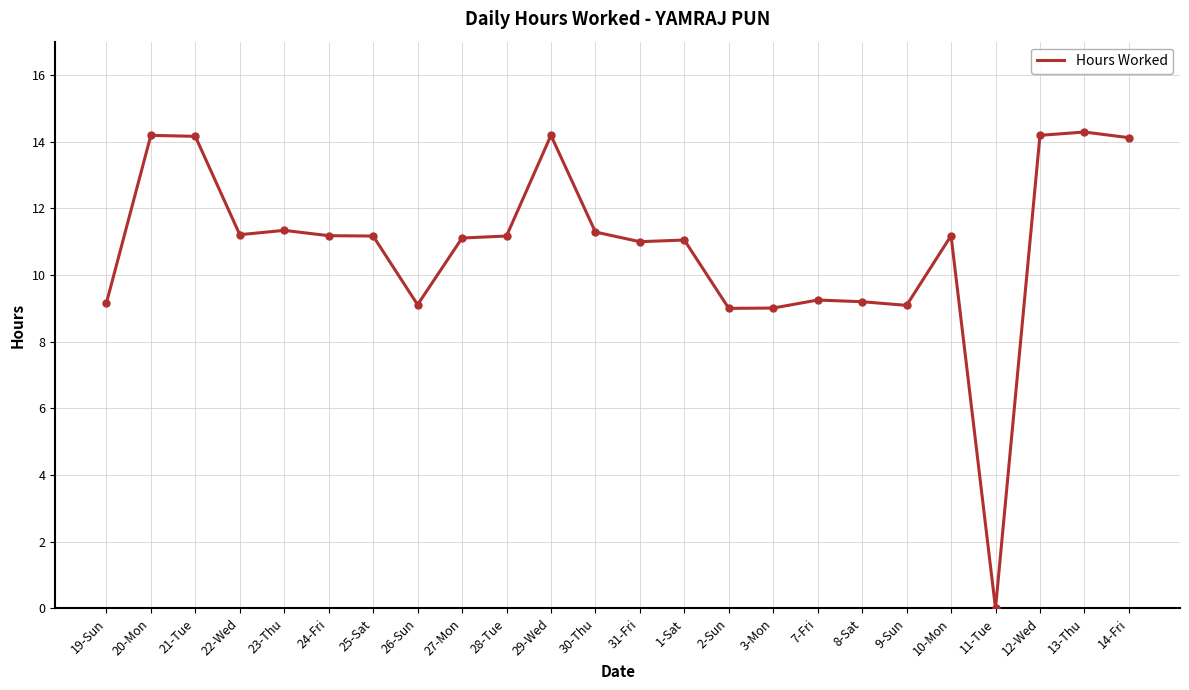

What value does the data have at 24-Fri?

11.2